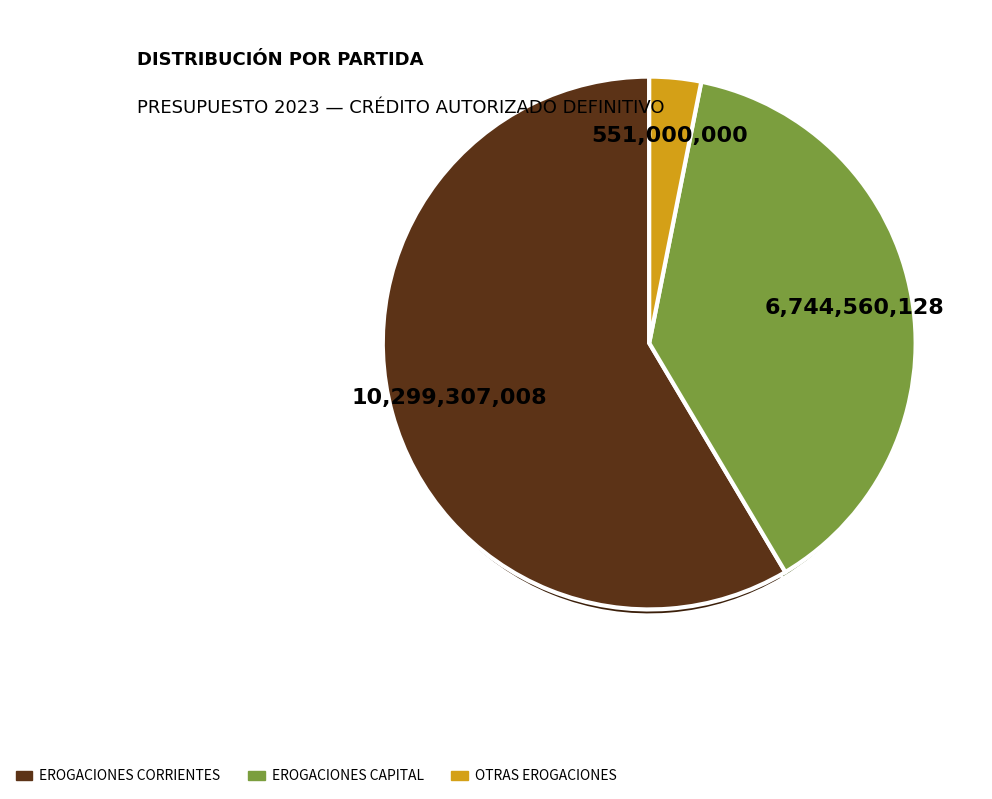

True or false: OTRAS EROGACIONES accounts for 3% of the total.

True